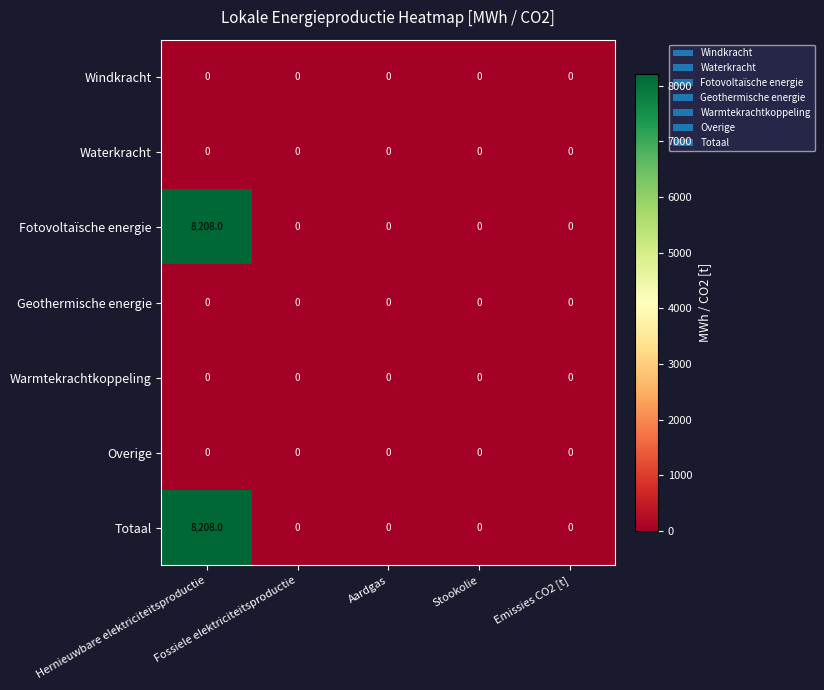

What is the maximum value for Totaal?

8208